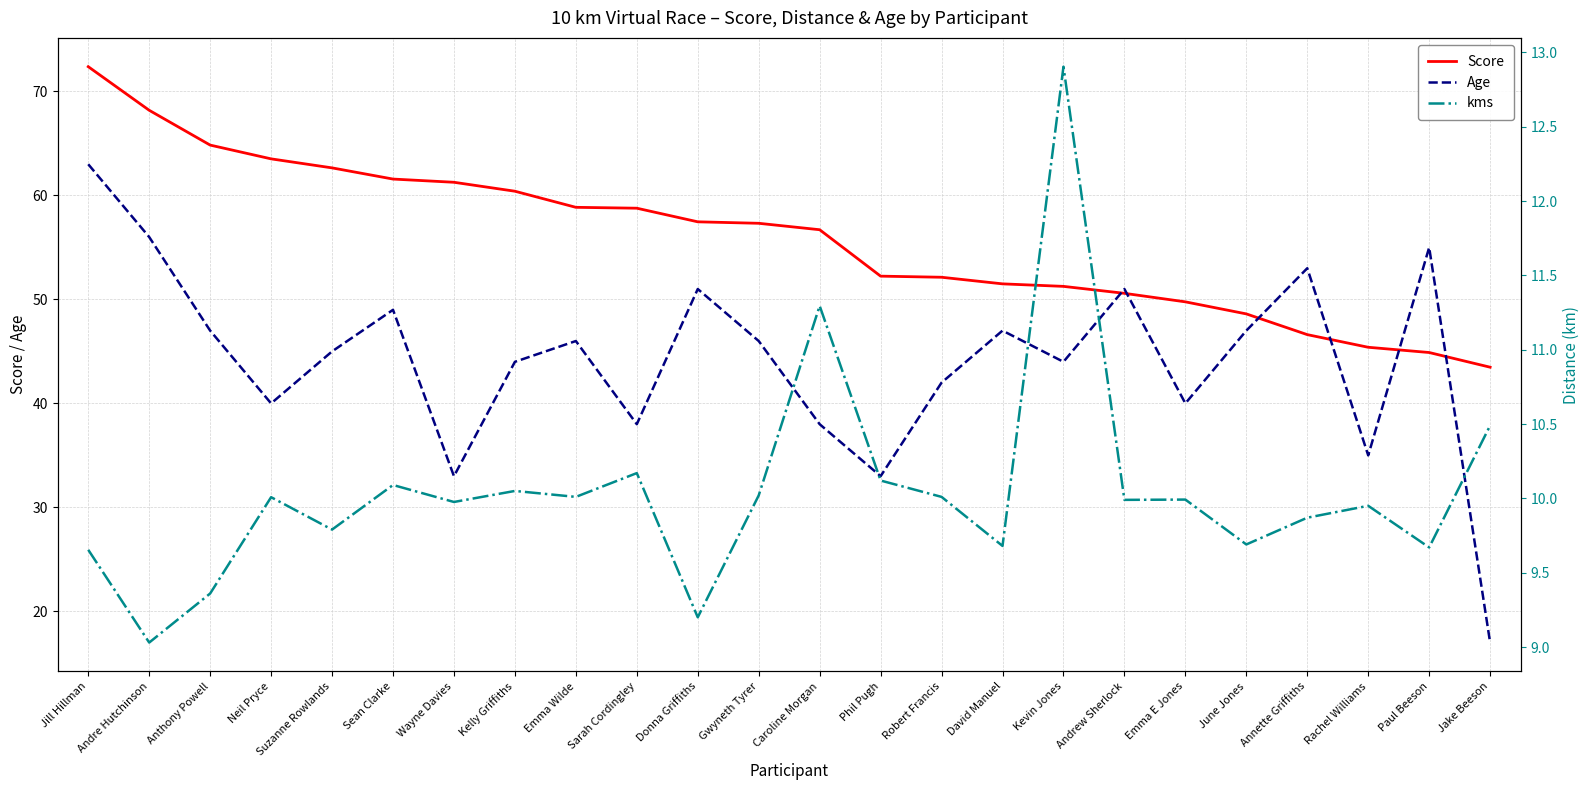

Reading left to right, extract all data points from this chart.

Score: Jill Hillman=72.4	Andre Hutchinson=68.2	Anthony Powell=64.8	Neil Pryce=63.5	Suzanne Rowlands=62.7	Sean Clarke=61.6	Wayne Davies=61.3	Kelly Griffiths=60.4	Emma Wilde=58.9	Sarah Cordingley=58.8	Donna Griffiths=57.5	Gwyneth Tyrer=57.3	Caroline Morgan=56.7	Phil Pugh=52.2	Robert Francis=52.1	David Manuel=51.5	Kevin Jones=51.3	Andrew Sherlock=50.6	Emma E Jones=49.8	June Jones=48.6	Annette Griffiths=46.6	Rachel Williams=45.4	Paul Beeson=44.9	Jake Beeson=43.5
Age: Jill Hillman=63.0	Andre Hutchinson=56.0	Anthony Powell=47.0	Neil Pryce=40.0	Suzanne Rowlands=45.0	Sean Clarke=49.0	Wayne Davies=33.0	Kelly Griffiths=44.0	Emma Wilde=46.0	Sarah Cordingley=38.0	Donna Griffiths=51.0	Gwyneth Tyrer=46.0	Caroline Morgan=38.0	Phil Pugh=33.0	Robert Francis=42.0	David Manuel=47.0	Kevin Jones=44.0	Andrew Sherlock=51.0	Emma E Jones=40.0	June Jones=47.0	Annette Griffiths=53.0	Rachel Williams=35.0	Paul Beeson=55.0	Jake Beeson=17.0
kms: Jill Hillman=9.7	Andre Hutchinson=9.0	Anthony Powell=9.4	Neil Pryce=10.0	Suzanne Rowlands=9.8	Sean Clarke=10.1	Wayne Davies=10.0	Kelly Griffiths=10.1	Emma Wilde=10.0	Sarah Cordingley=10.2	Donna Griffiths=9.2	Gwyneth Tyrer=10.0	Caroline Morgan=11.3	Phil Pugh=10.1	Robert Francis=10.0	David Manuel=9.7	Kevin Jones=12.9	Andrew Sherlock=10.0	Emma E Jones=10.0	June Jones=9.7	Annette Griffiths=9.9	Rachel Williams=9.9	Paul Beeson=9.7	Jake Beeson=10.5